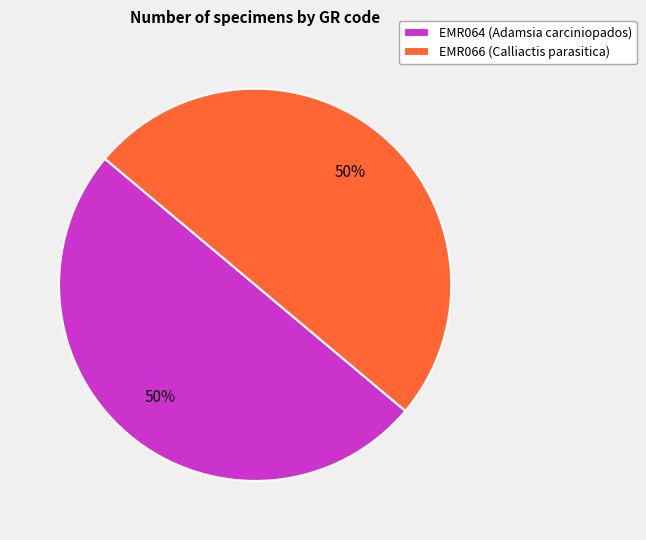

Is the sum of EMR064 (Adamsia carciniopados) and EMR066 (Calliactis parasitica) greater than half?

Yes